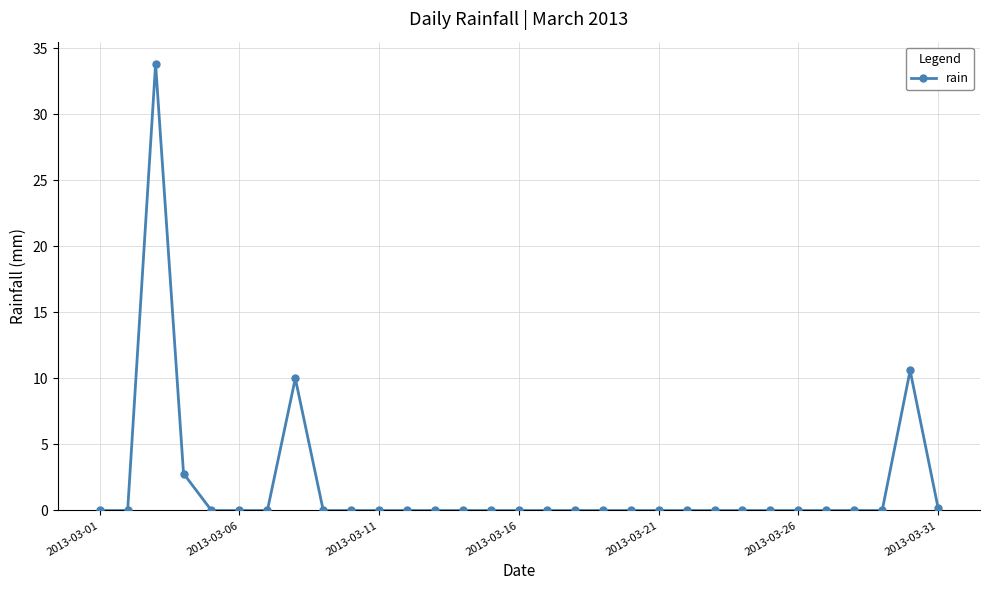

What is the greatest value displayed?

33.8